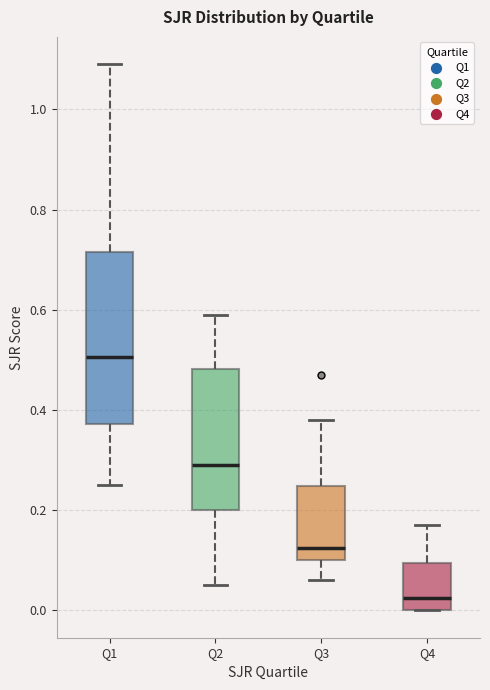

Which box has the lowest median line?

Q4